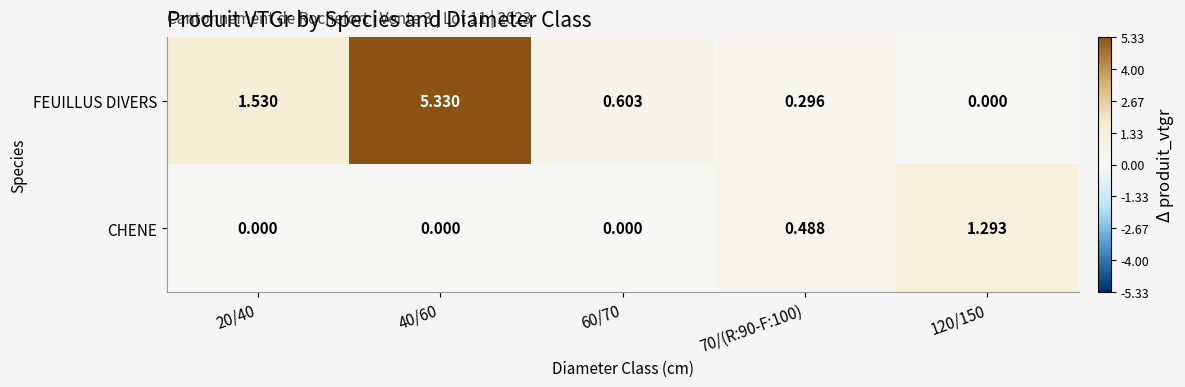

Which series has the largest range (max minus min)?

FEUILLUS DIVERS